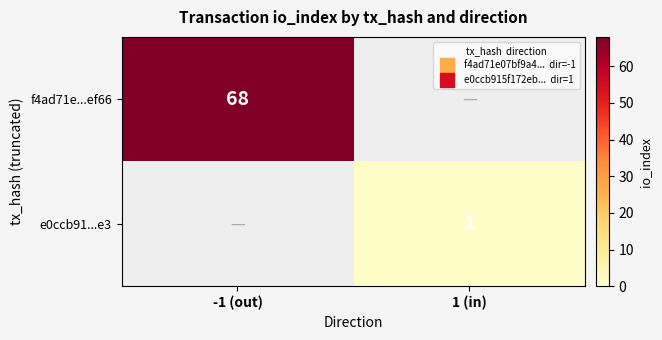

What is the sum of all e0ccb91...e3 values?

1